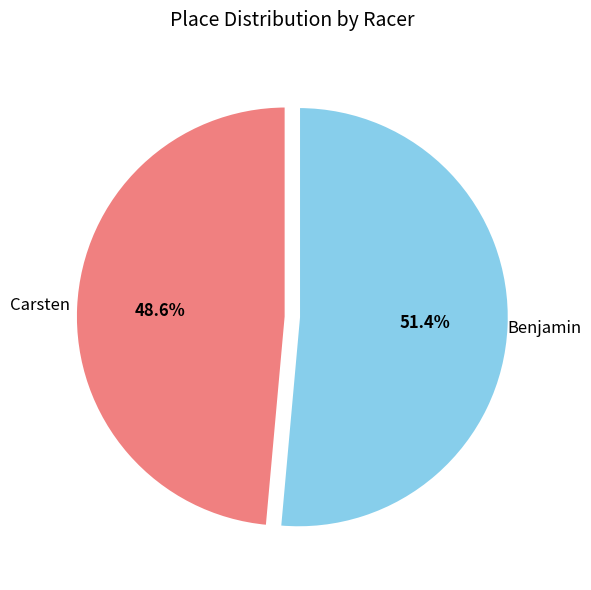

Rank the categories by value from lowest to highest.

Carsten, Benjamin